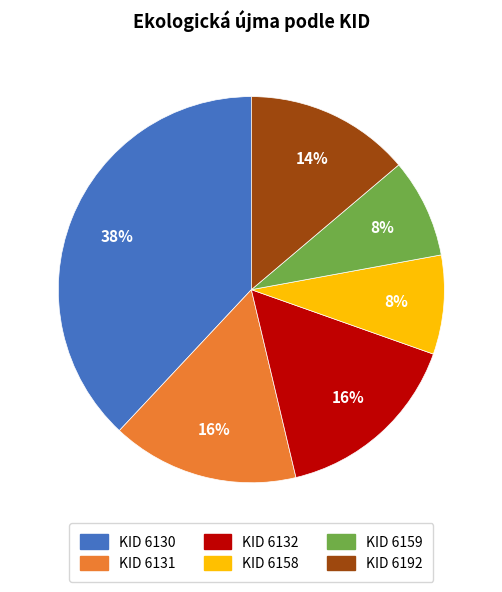

How many slices are in this pie chart?

6